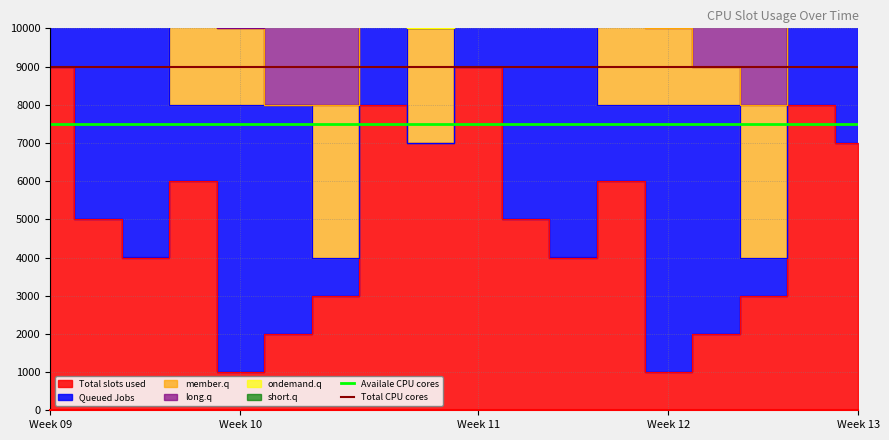

What is the sum of all Total CPU cores values?

162000